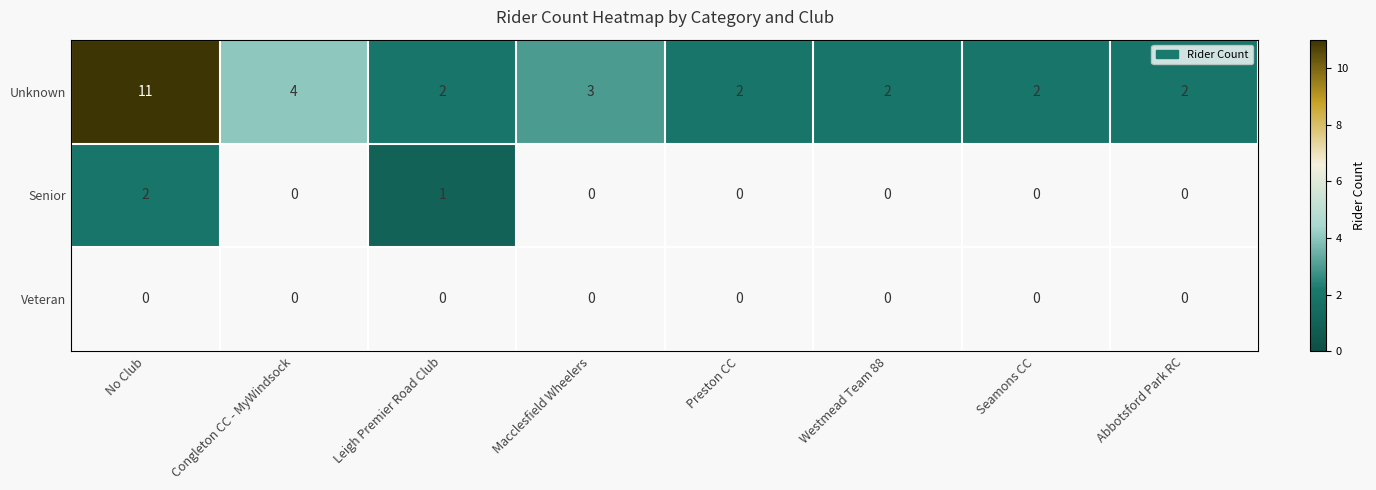

The Unknown series shows 2 at Seamons CC. True or false?

True